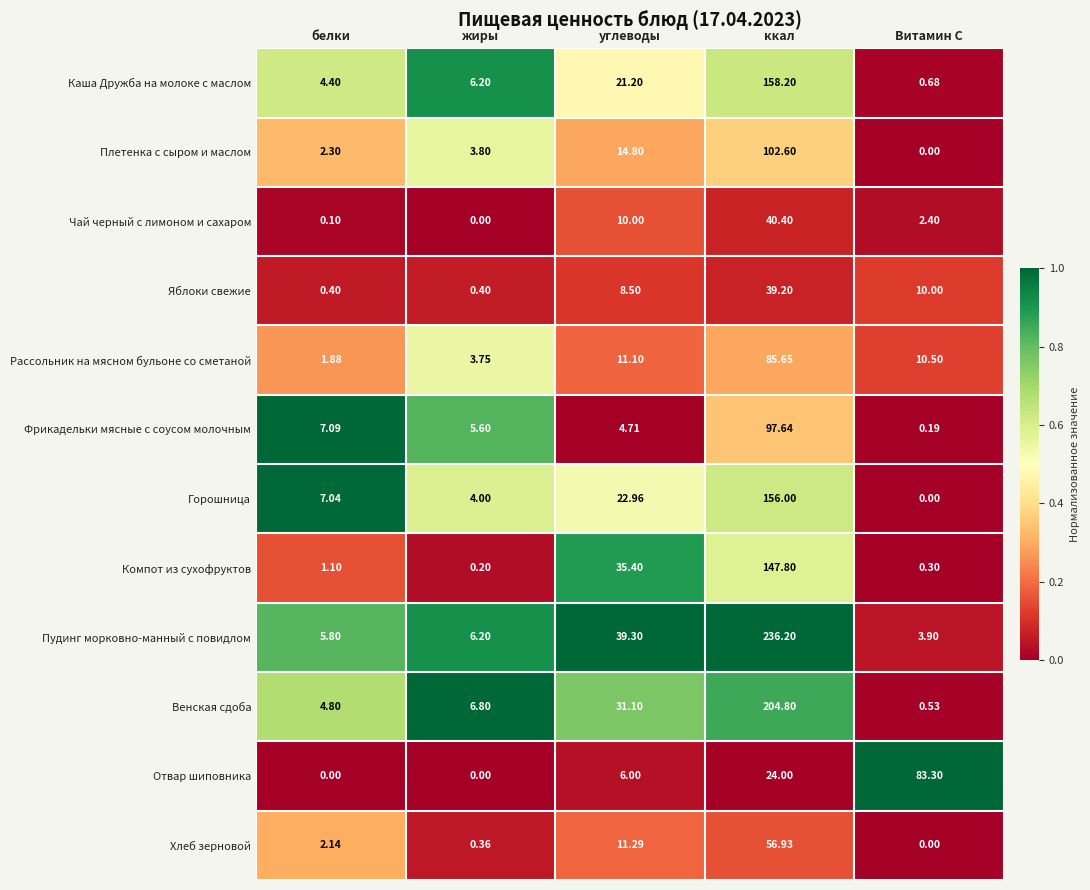

Which series changed the most between белки and жиры?

Горошница